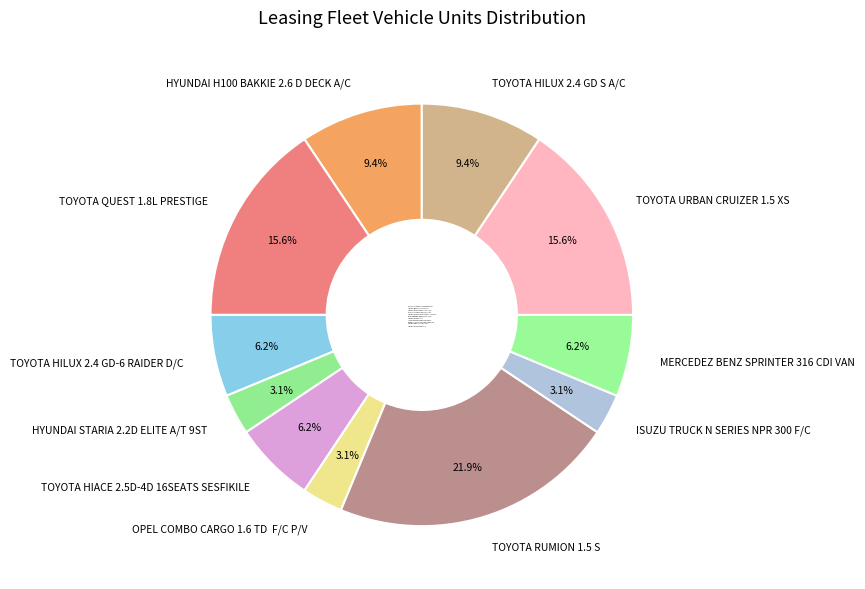

The MERCEDEZ BENZ SPRINTER 316 CDI VAN slice represents 6% of the pie. True or false?

True